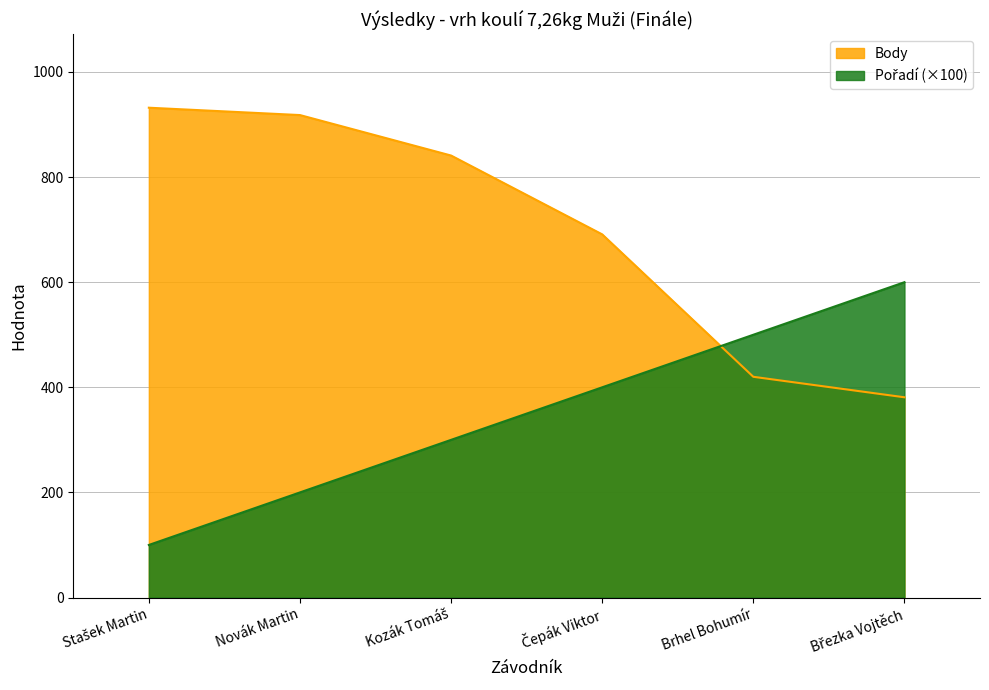

Where is Body nearest to the value 656?

Čepák Viktor